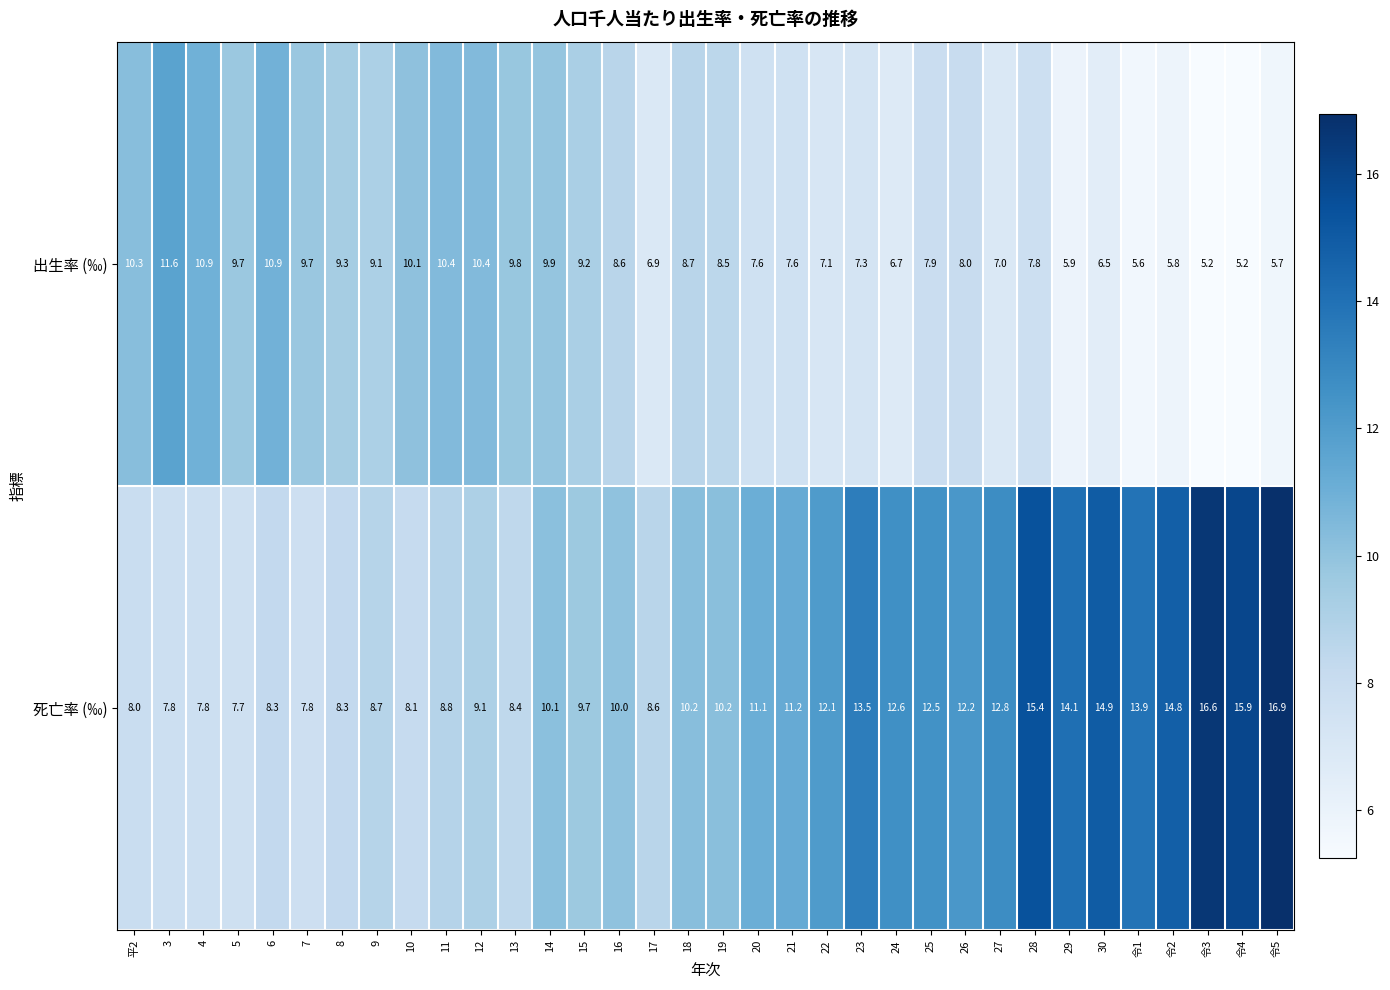

What is the difference between the maximum and minimum values in the 出生率 (‰) series?

6.4